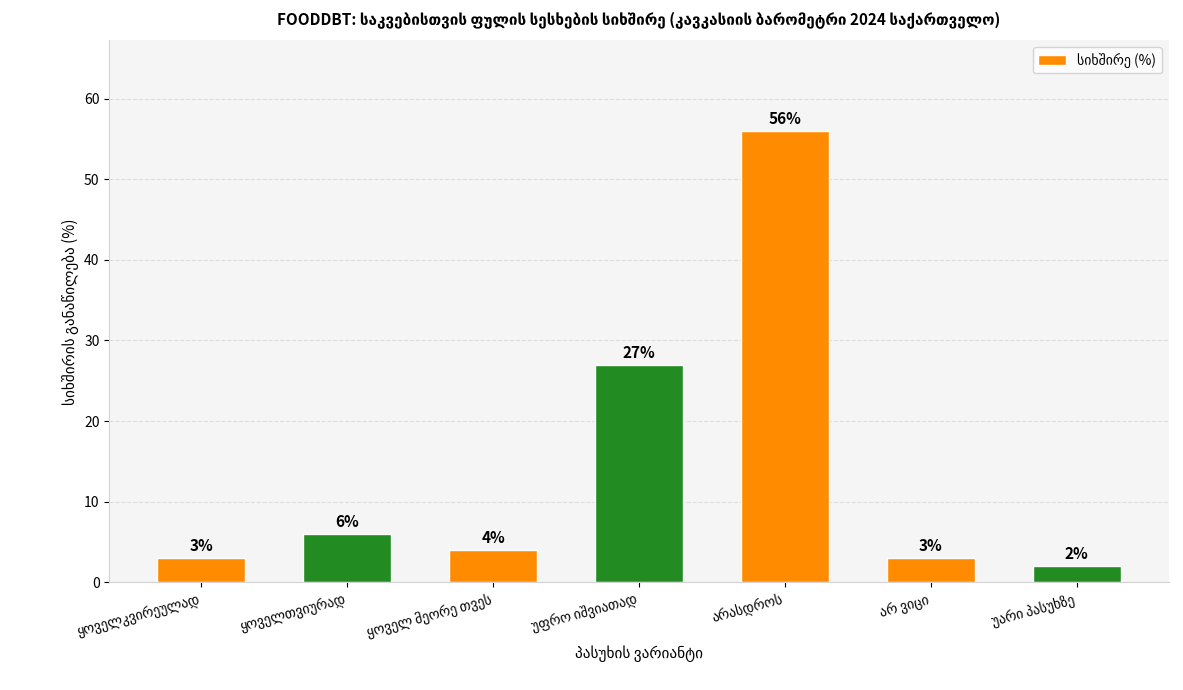

How many data points are less than 4?

3